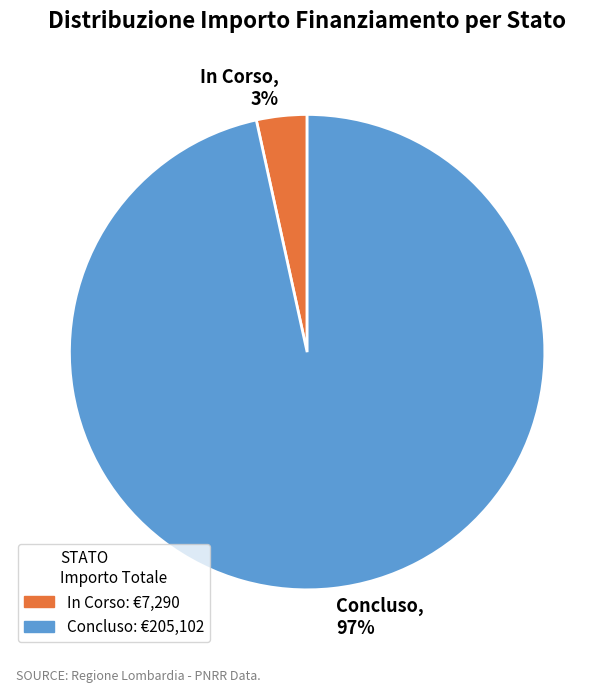

The Concluso slice represents 11% of the pie. True or false?

False